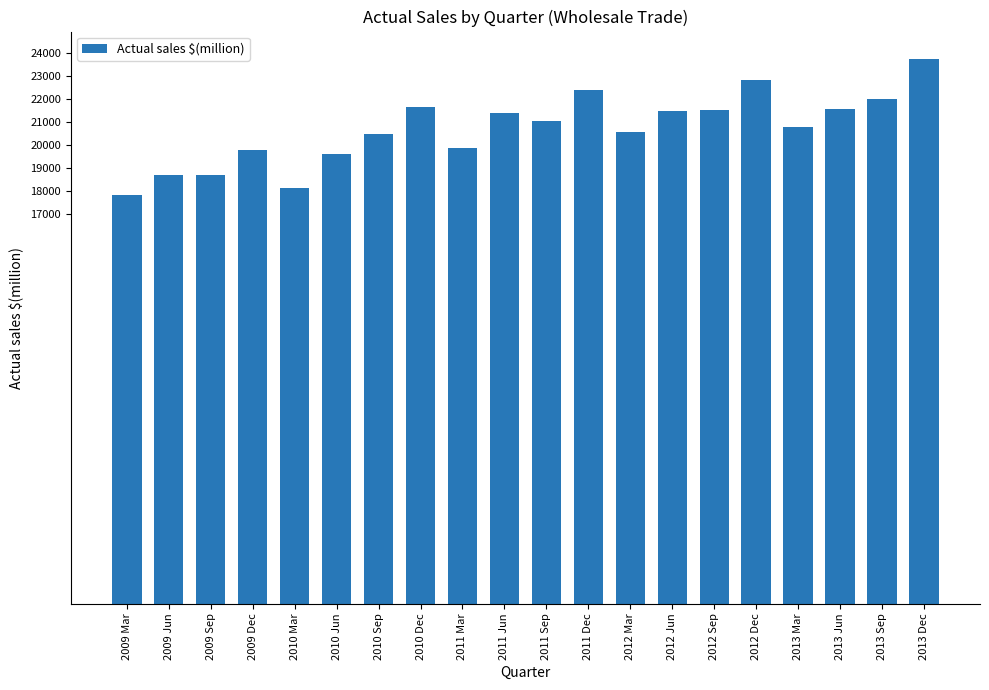

Where is the data nearest to the value 20780?

2013 Mar